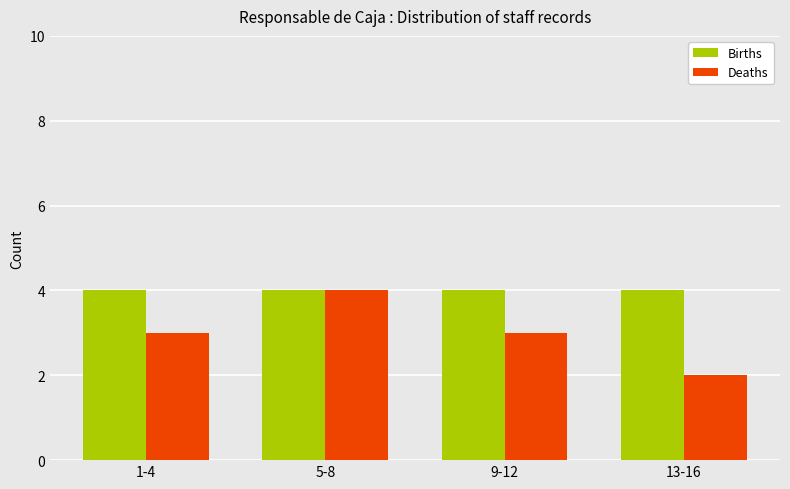

At which category is the sum across all series the highest?

5-8